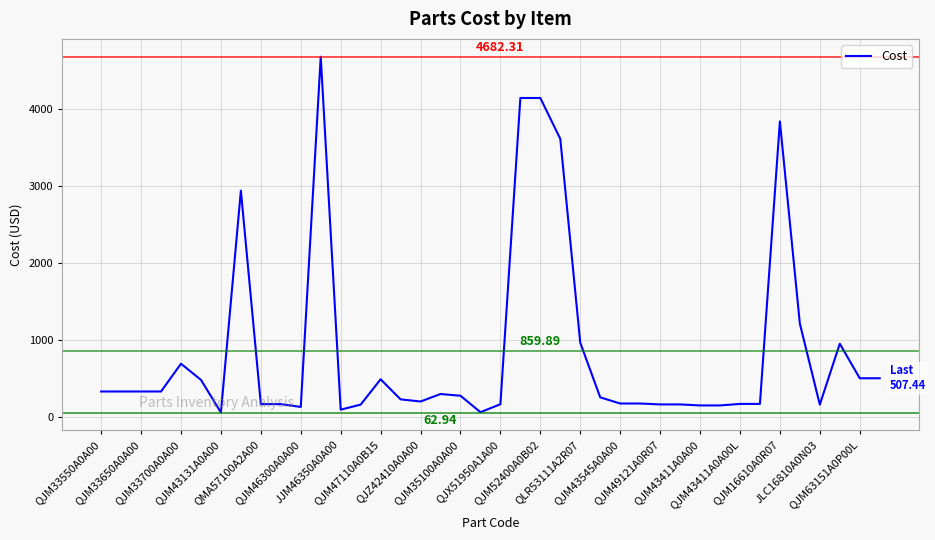

What is the difference between the maximum and minimum values?

4619.4